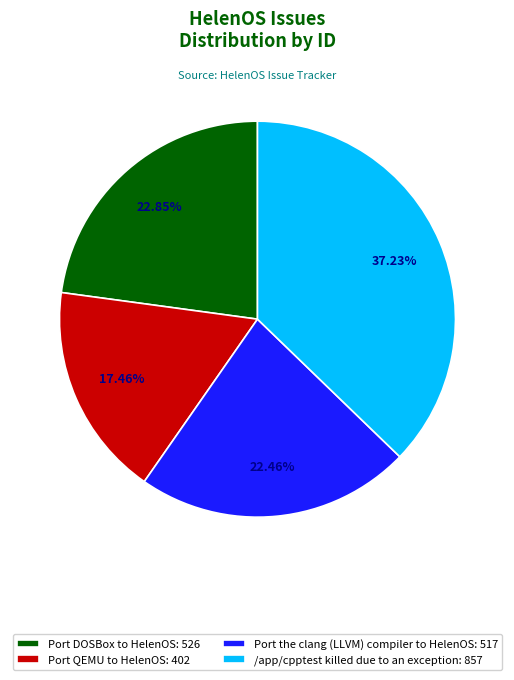

What is the ratio of the value at Port DOSBox to HelenOS to the value at /app/cpptest killed due to an exception?

0.6